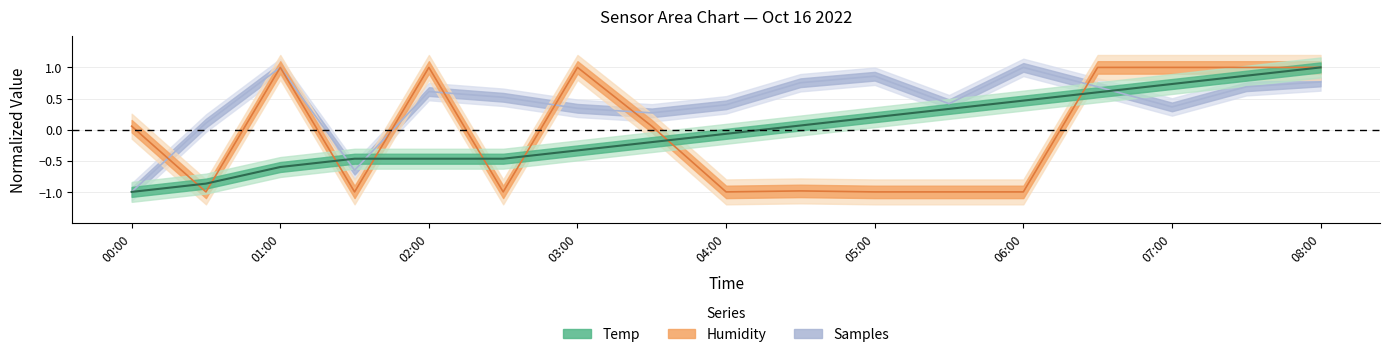

Where do Humidity and Temp first cross each other?

2022/10/16 00:00 and 2022/10/16 00:30